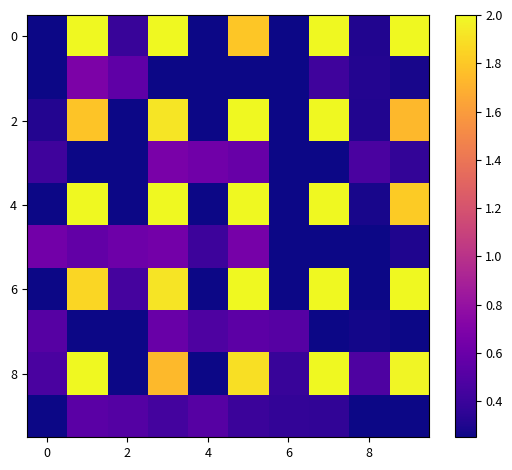

At how many categories does at least one series exceed 1?

5